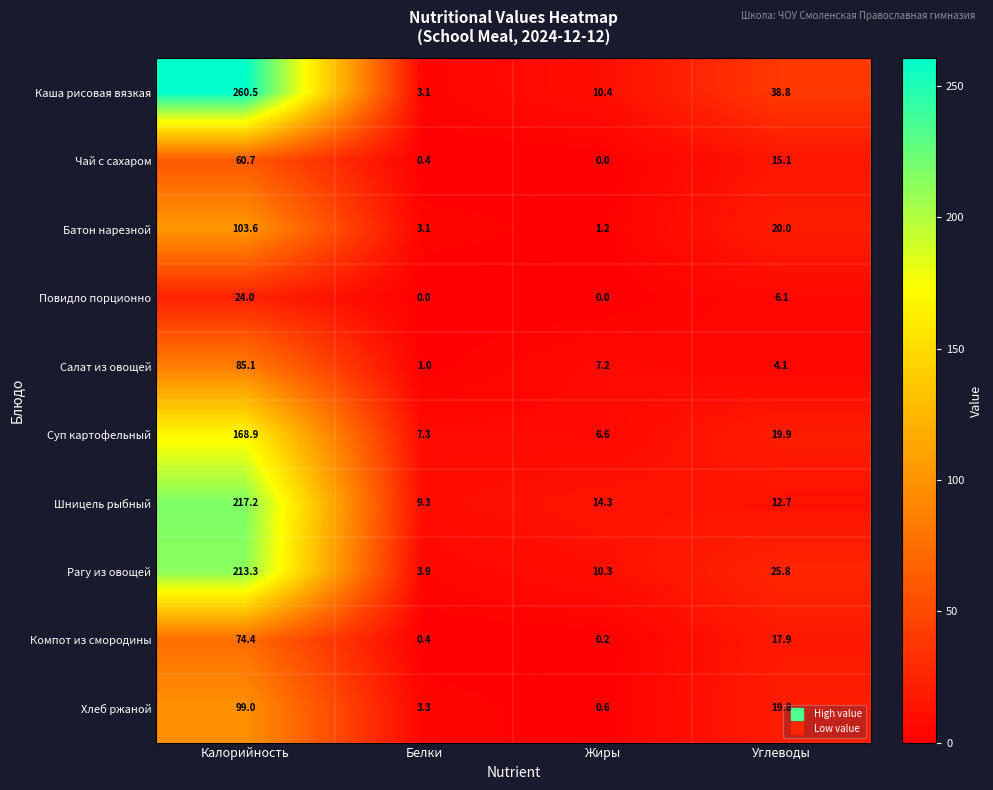

At which label is Чай с сахаром closest to 30?

Углеводы